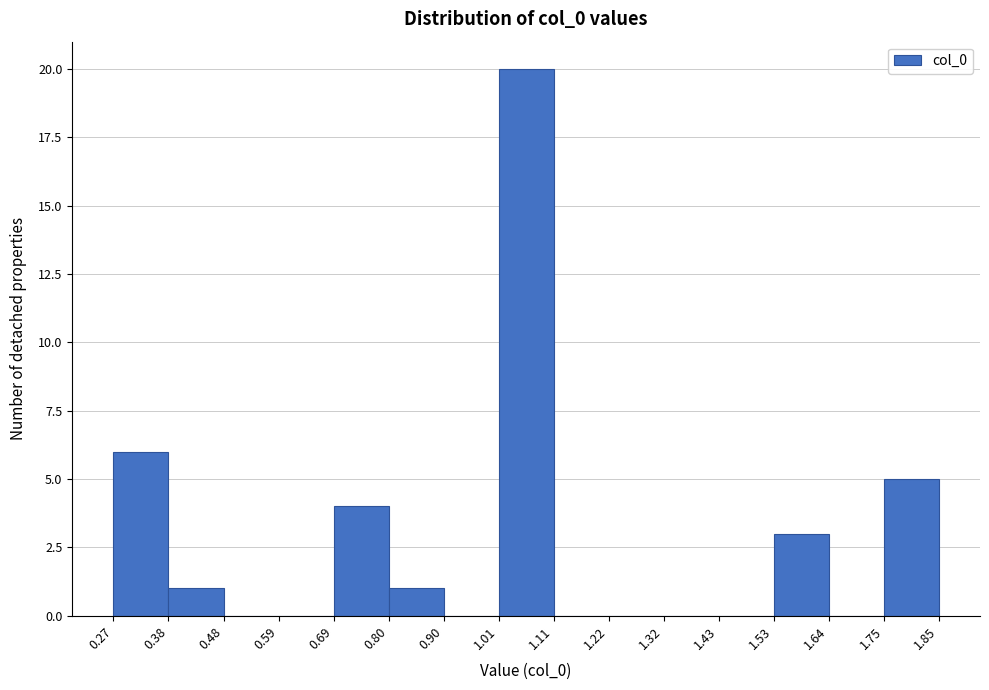

Which range on the x-axis has the tallest bar?

1.01 to 1.11